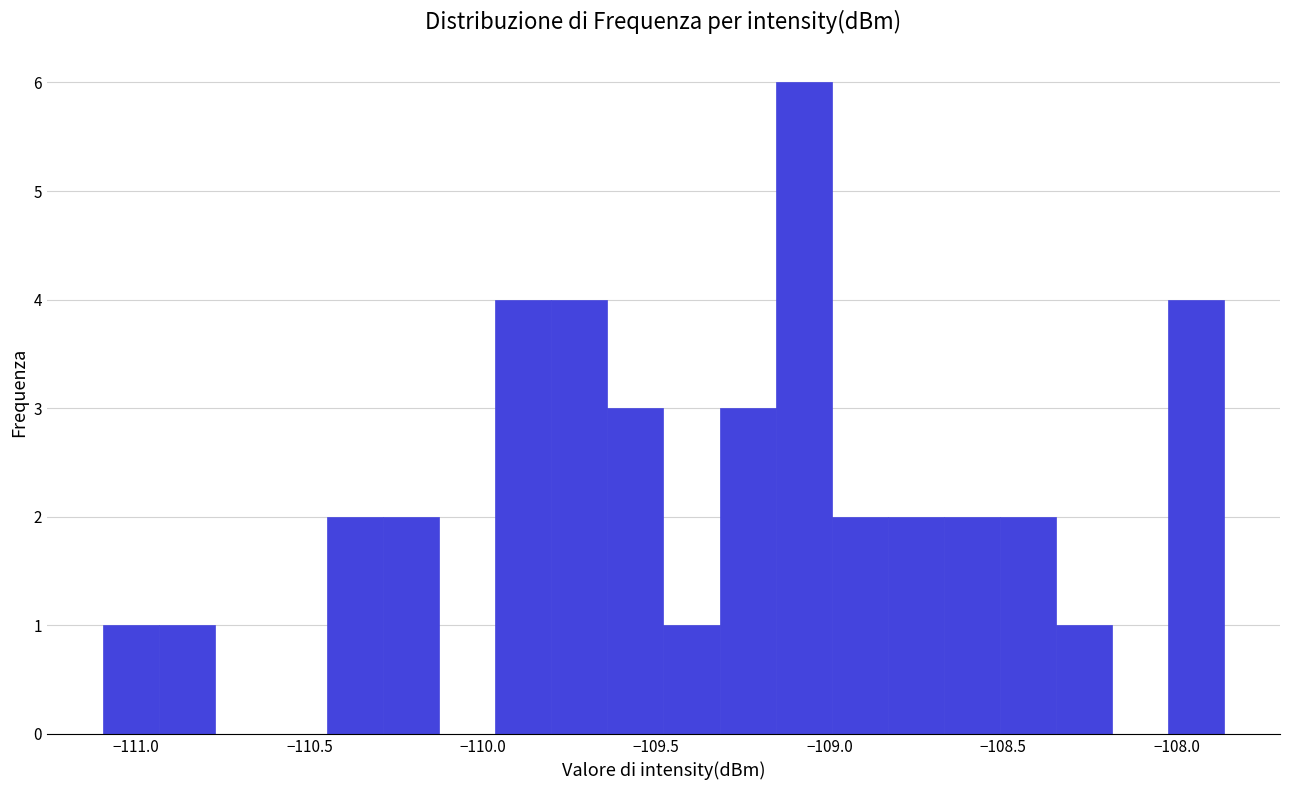

Around what value on the x-axis is the tallest bar? Give the approximate position of its centre, as read against the axis.

-109.10